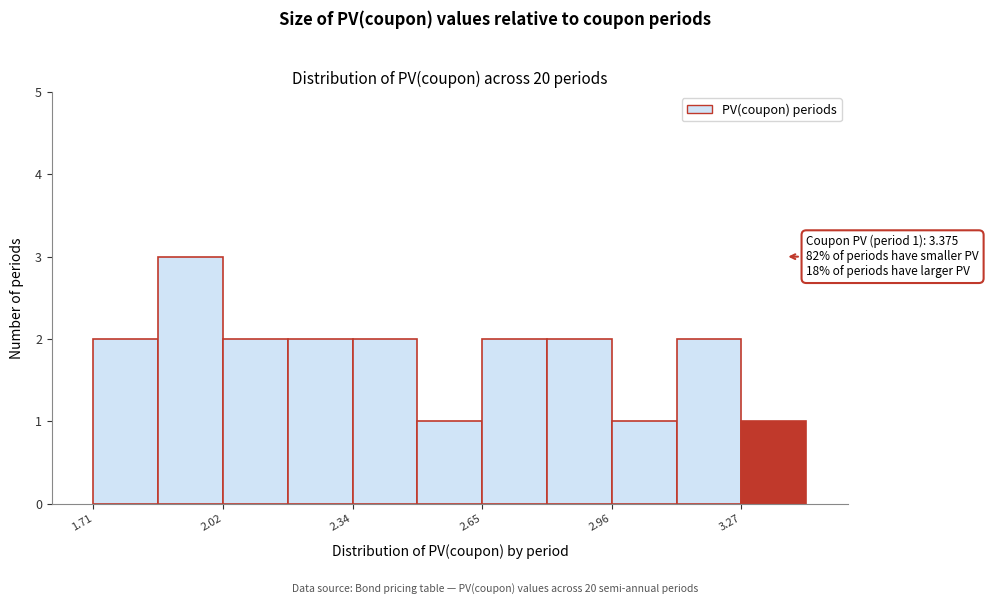

Read against the x-axis, roughly where is the centre of the tallest bar?

1.95